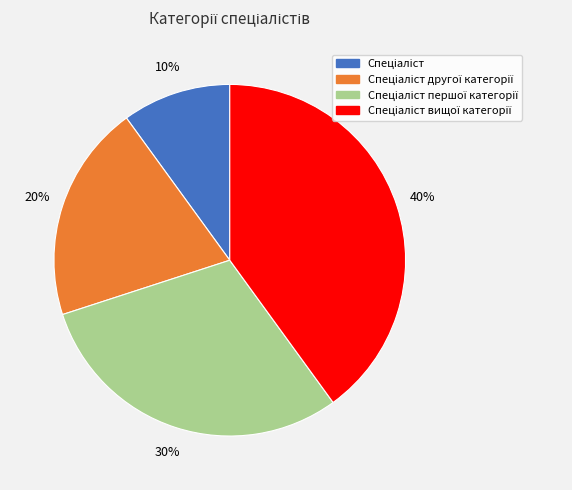

Is there a majority slice in this chart?

No